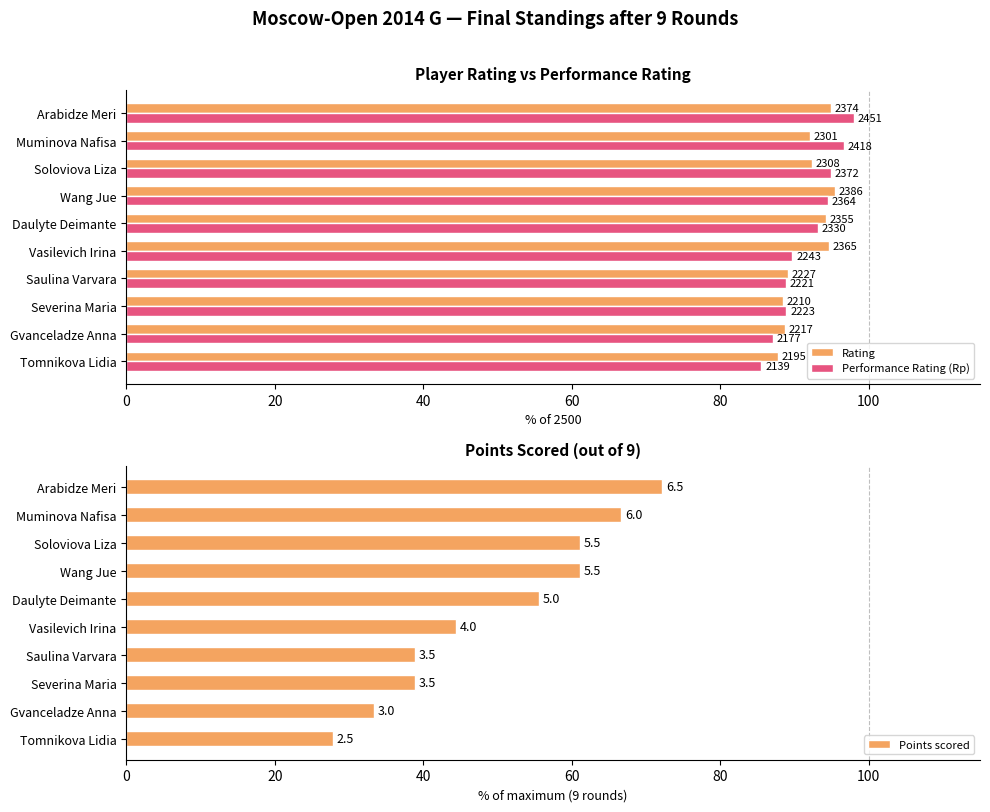

Are the bars horizontal?

Yes